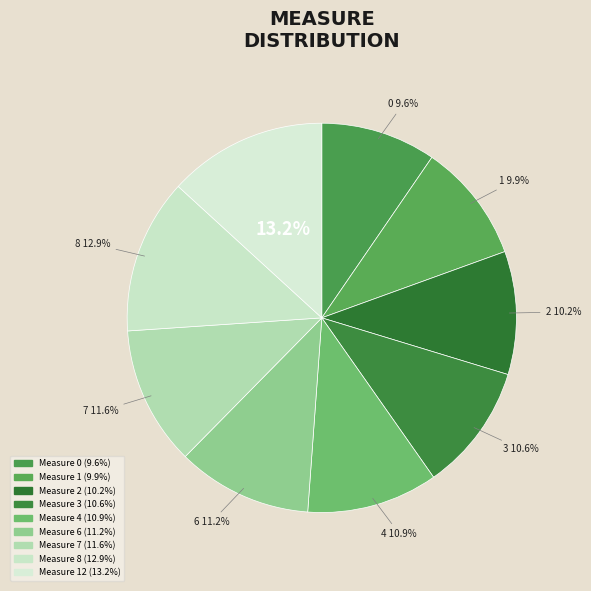

Which category has the biggest portion of the pie?

Measure 12